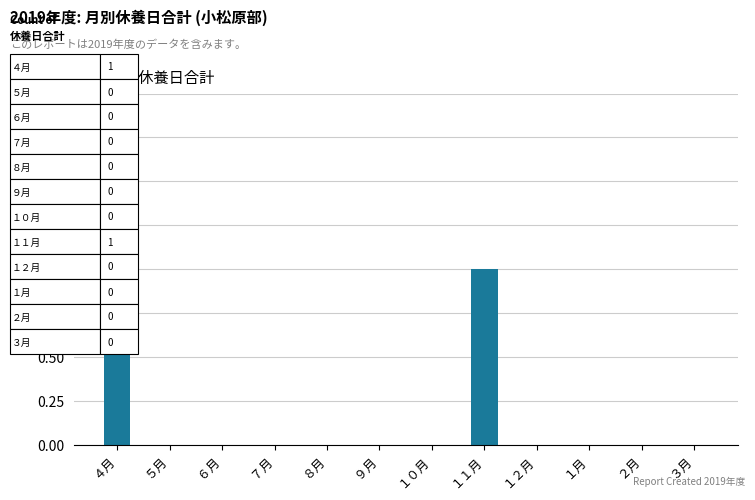

Which has a higher value, ２月 or １１月?

１１月